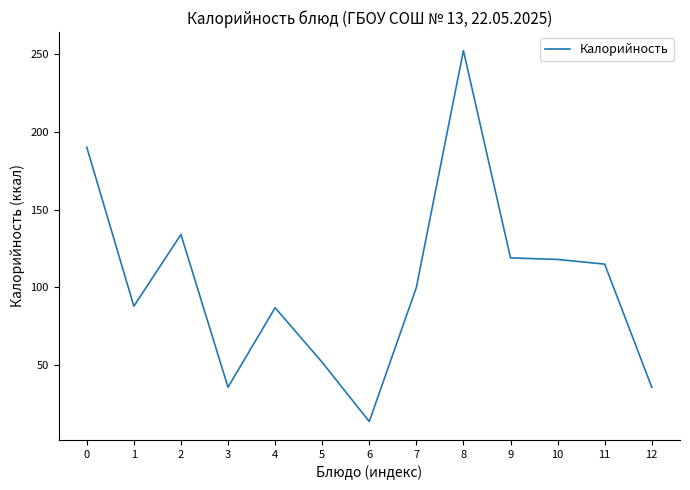

What is the difference between the values at 1 and 6?

74